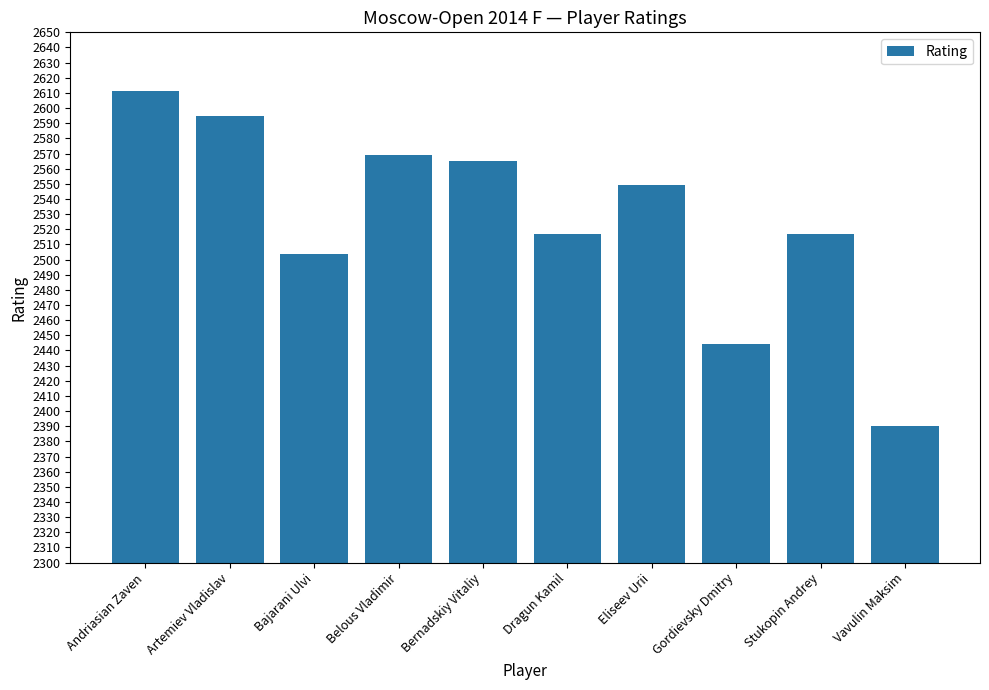

What is the average value?

2526